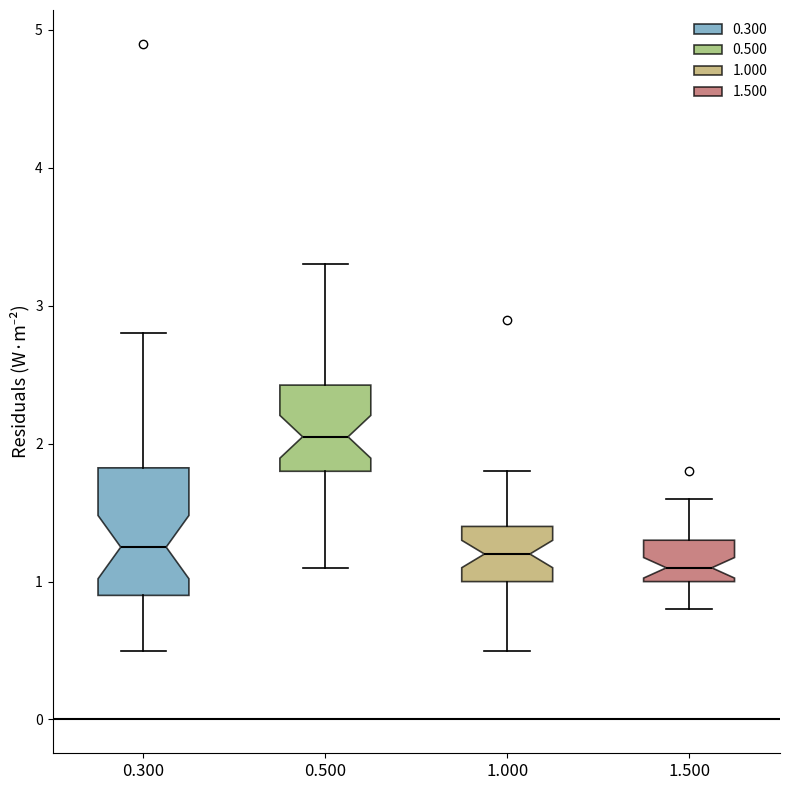

Reading left to right, read every box against the y-axis: the position of its median line, the range the box covers, and the ends of its whiskers. The values are not printed on the chart, so give them approximately, as read against the axis.

0.300: median 1.3, box 0.9 to 1.8, whiskers 0.5 to 2.8
0.500: median 2.1, box 1.8 to 2.4, whiskers 1.1 to 3.3
1.000: median 1.2, box 1.0 to 1.4, whiskers 0.5 to 1.8
1.500: median 1.1, box 1.0 to 1.3, whiskers 0.8 to 1.6